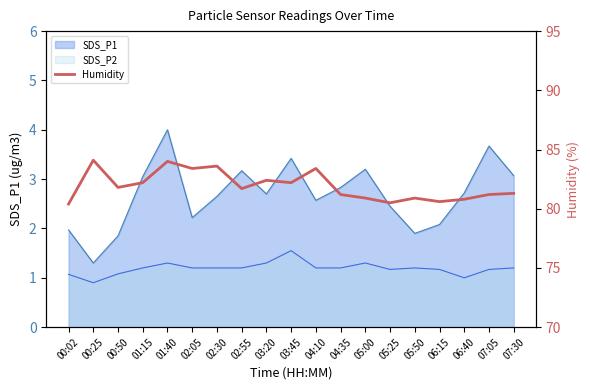

How many points are higher than both their immediate neighbors (excluding endpoints)?

6